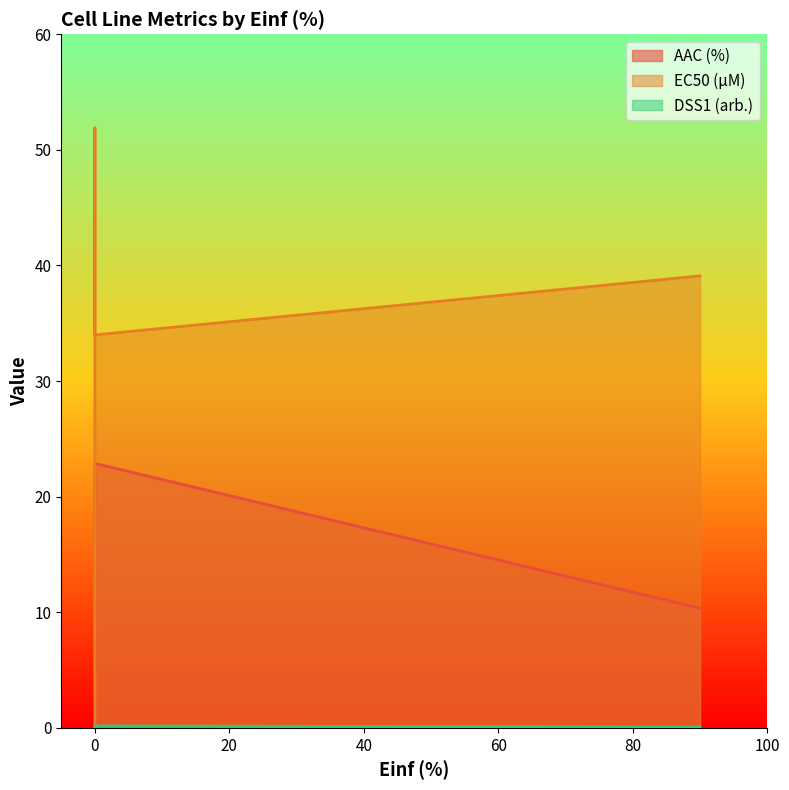

Reading left to right, what are all the values shown in this chart?

AAC (%): 5.0	10.3	7.5	22.9
EC50 (µM): 0.0	39.1	51.9	34.0
DSS1 (arb.): 0.0	0.1	0.0	0.2